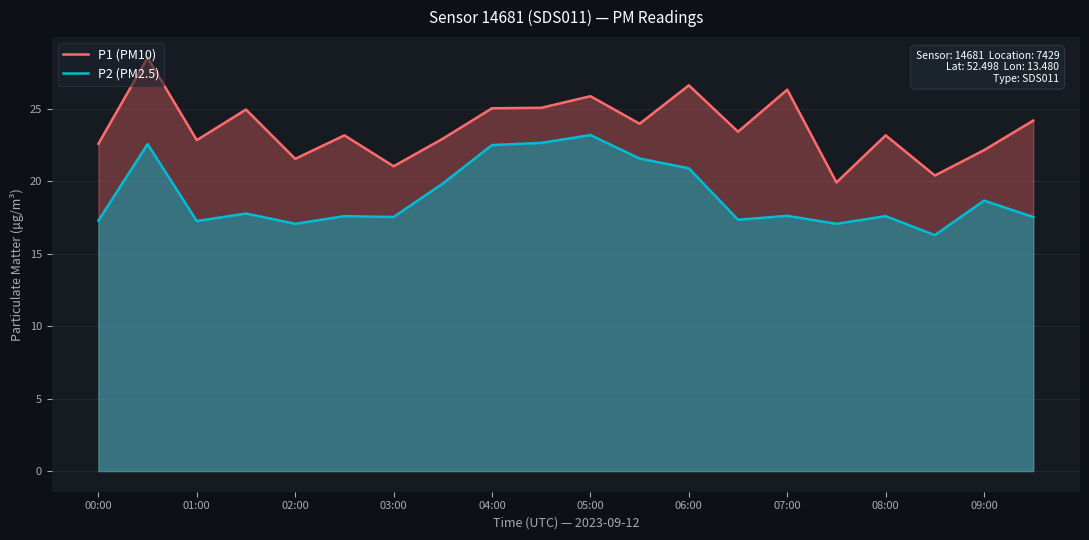

What is the value of the P1 (PM10) point at the 14th from the left?

23.4